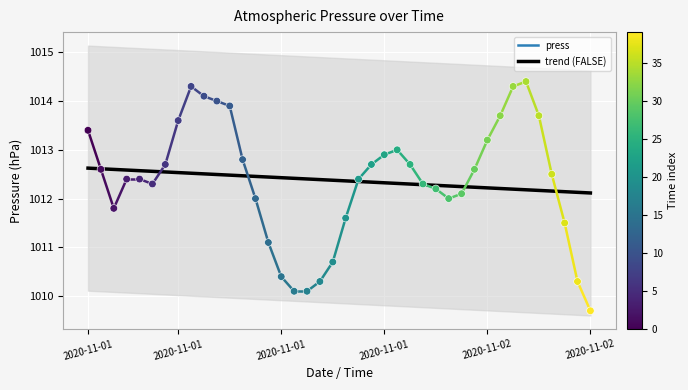

Approximately how many times larger is the value at 32 compared to 2020-11-02?

1.0